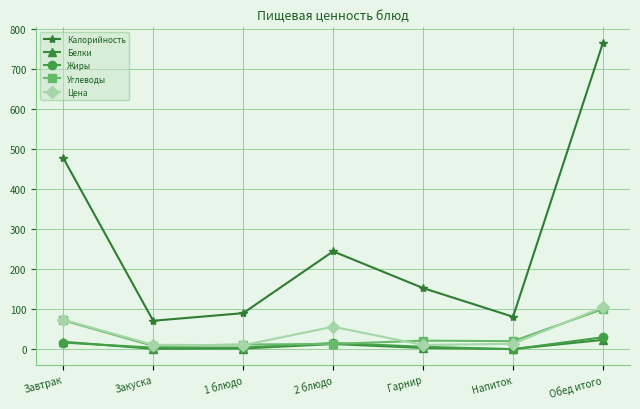

In Белки, how many points are higher than both neighbors (excluding endpoints)?

1